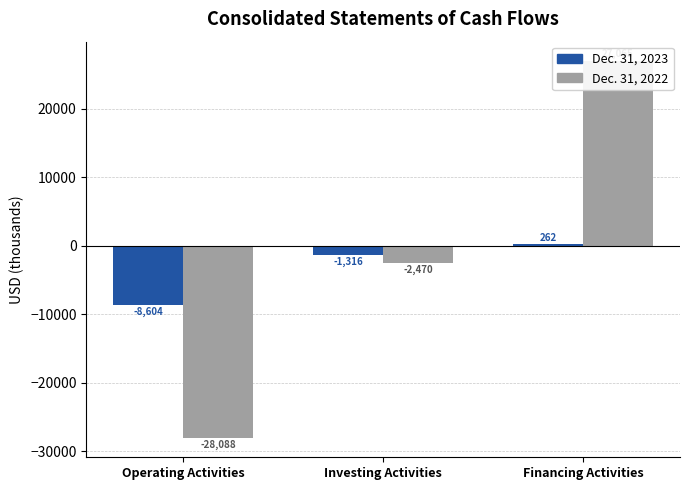

What is the sum of the Dec. 31, 2022 values at Operating Activities and Investing Activities?

-30558